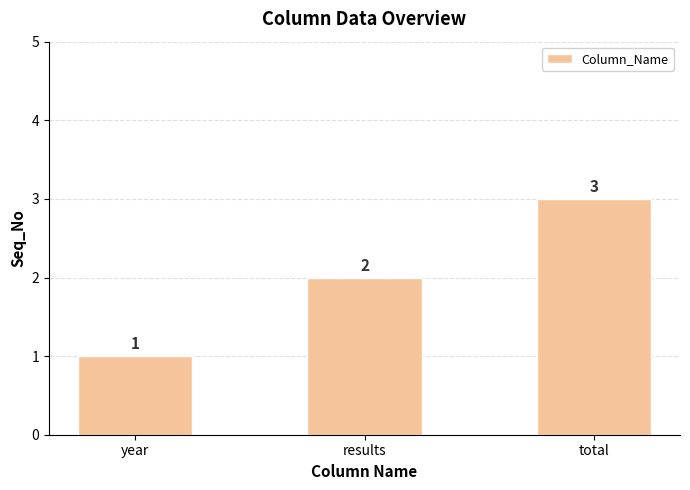

What is the difference between the maximum and minimum values?

2